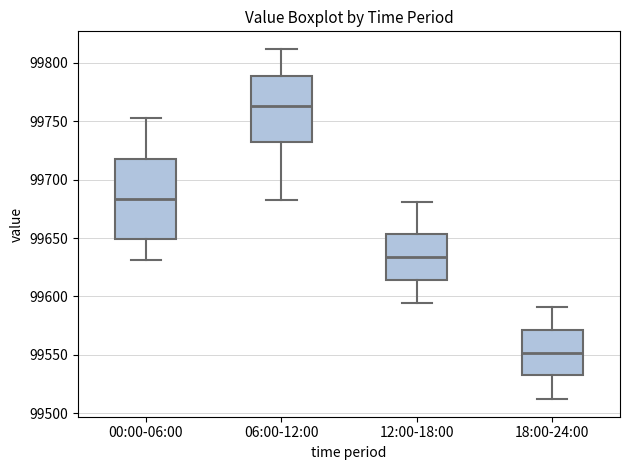

Reading left to right, transcribe this box plot: for each box, give where its median line is, the range the box spans, and where its two whiskers end, as read against the y-axis. The values are not printed on the chart, so give them approximately, as read against the axis.

00:00-06:00: median 99685, box 99650 to 99720, whiskers 99630 to 99755
06:00-12:00: median 99765, box 99735 to 99790, whiskers 99685 to 99810
12:00-18:00: median 99635, box 99615 to 99655, whiskers 99595 to 99680
18:00-24:00: median 99550, box 99530 to 99570, whiskers 99510 to 99590